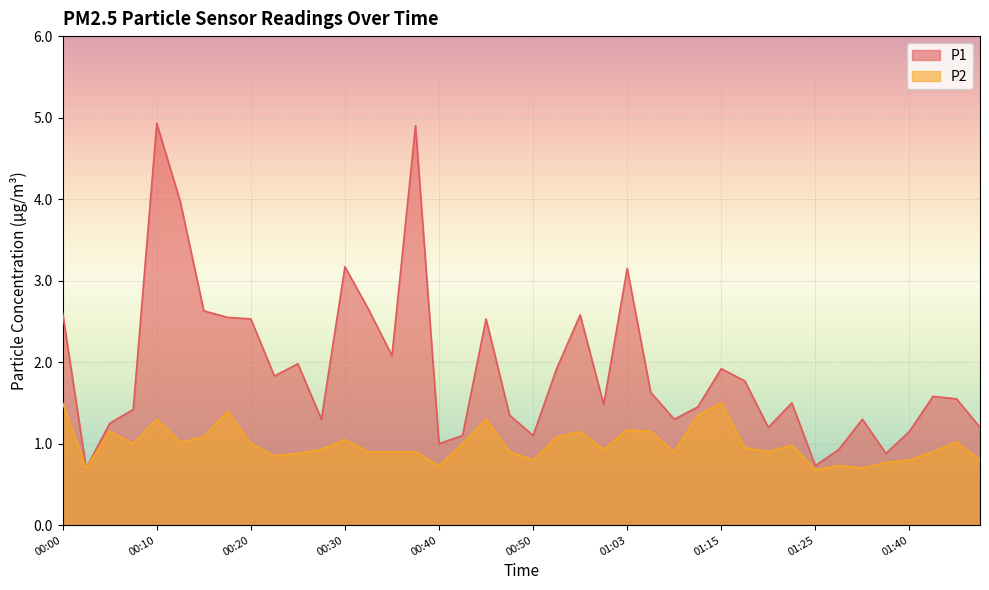

Does the chart display data point markers on the line(s)?

No